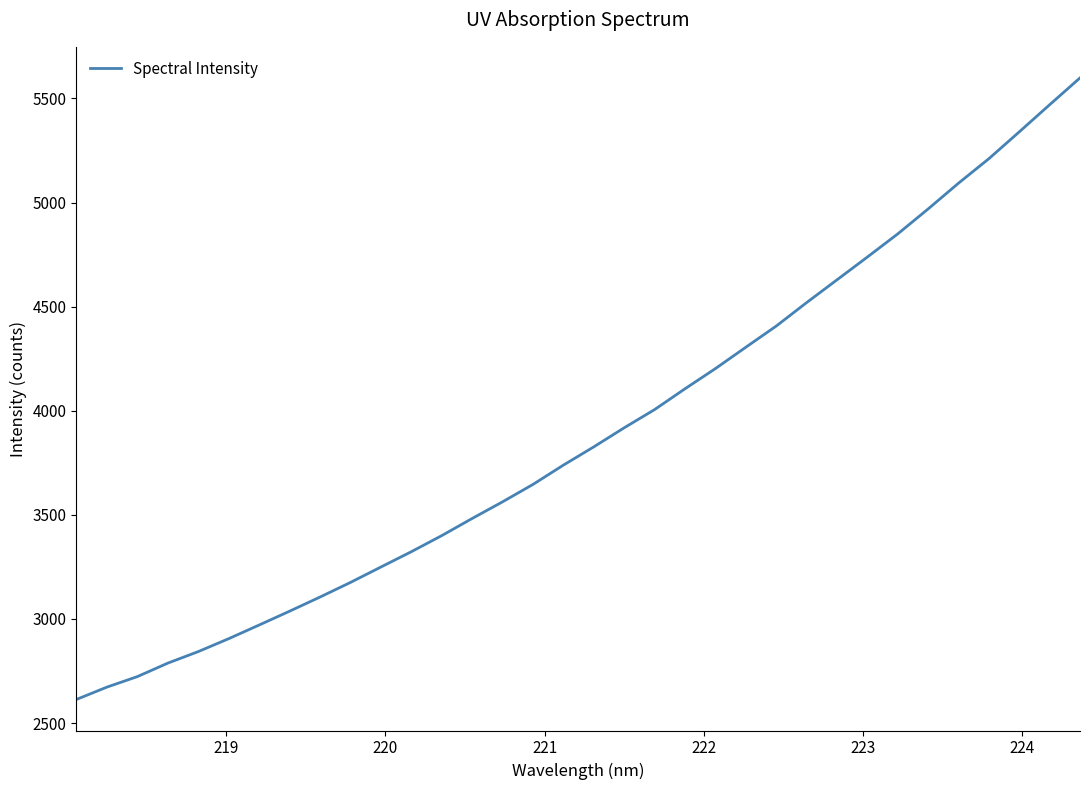

How many values are below 3826?

17